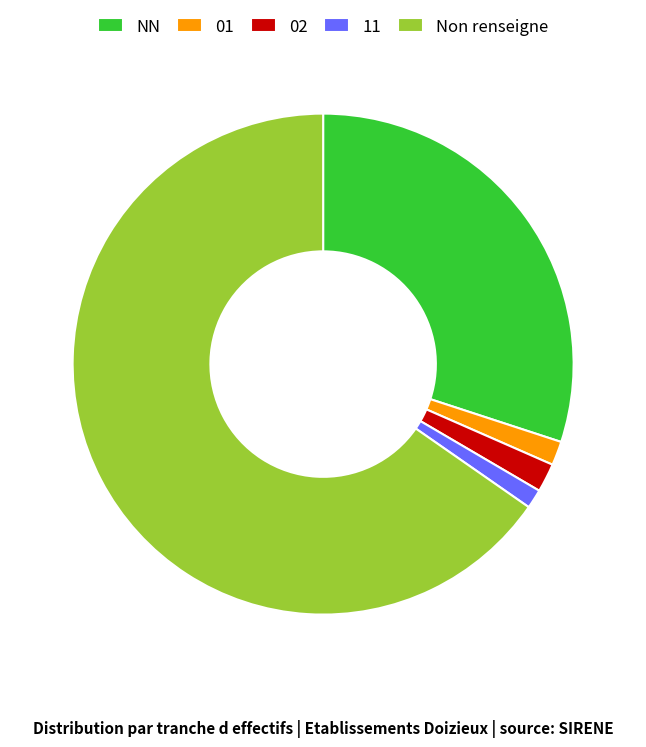

Which has a higher value, 01 or Non renseigne?

Non renseigne